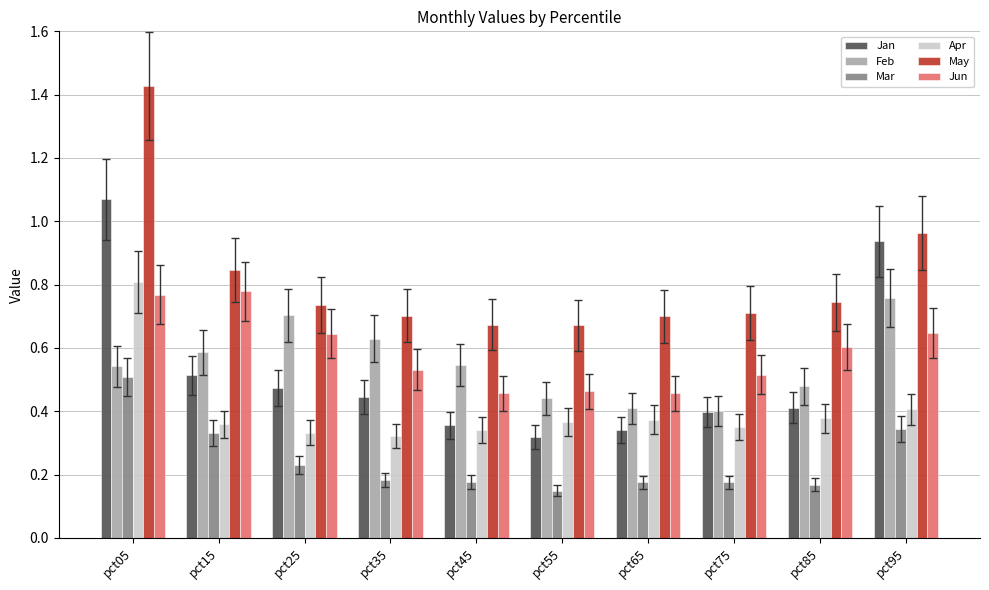

Between pct65 and pct95, which series saw the biggest shift?

Jan